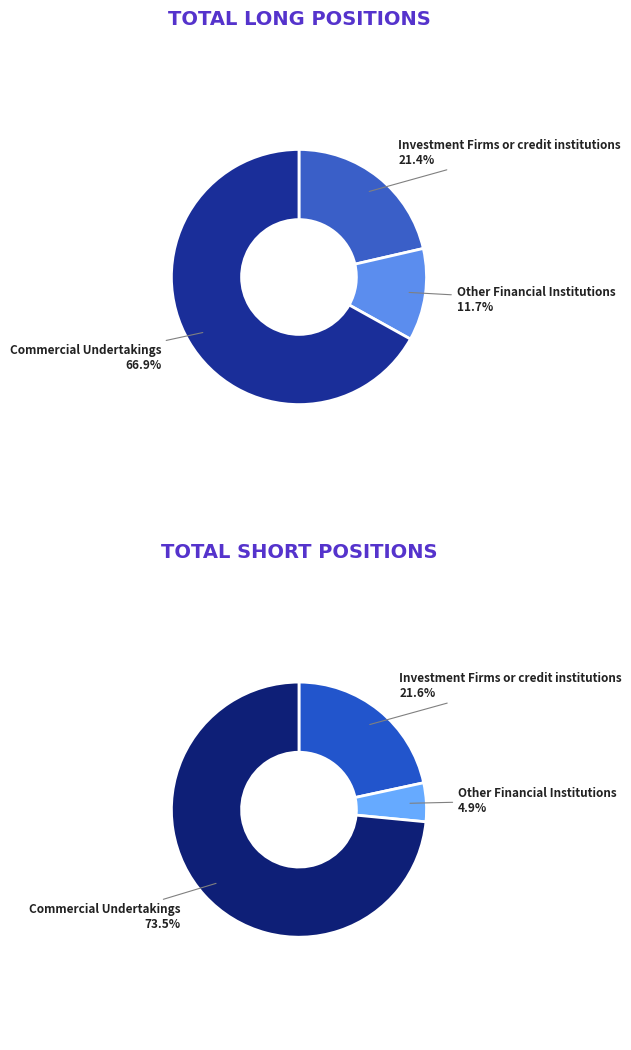

Is Investment Firms or credit institutions the majority of the pie?

No